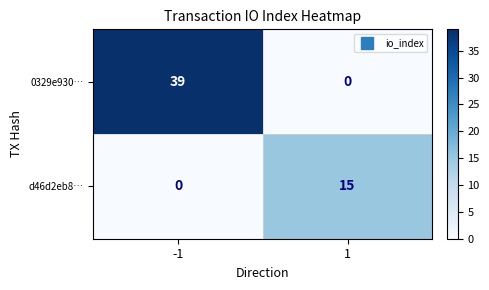

What is the highest value of the d46d2eb8… series?

15